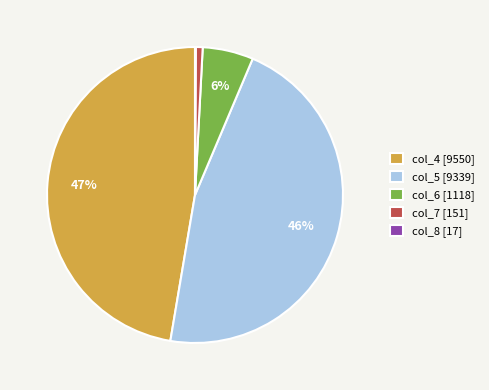

True or false: col_5 [9339] accounts for 37% of the total.

False